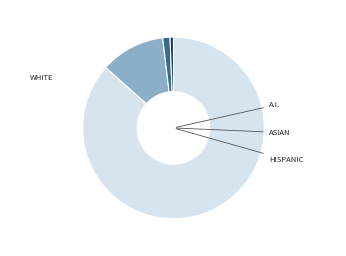

Does any single category account for the majority?

Yes